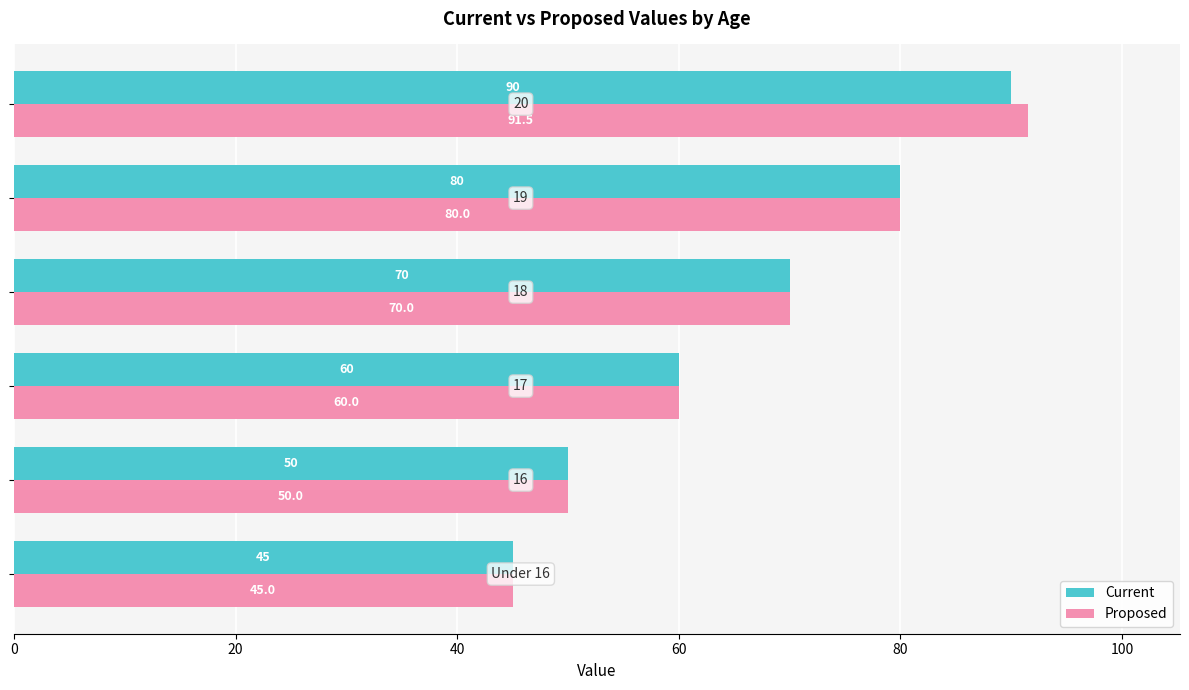

Which series has the widest spread of values?

Proposed